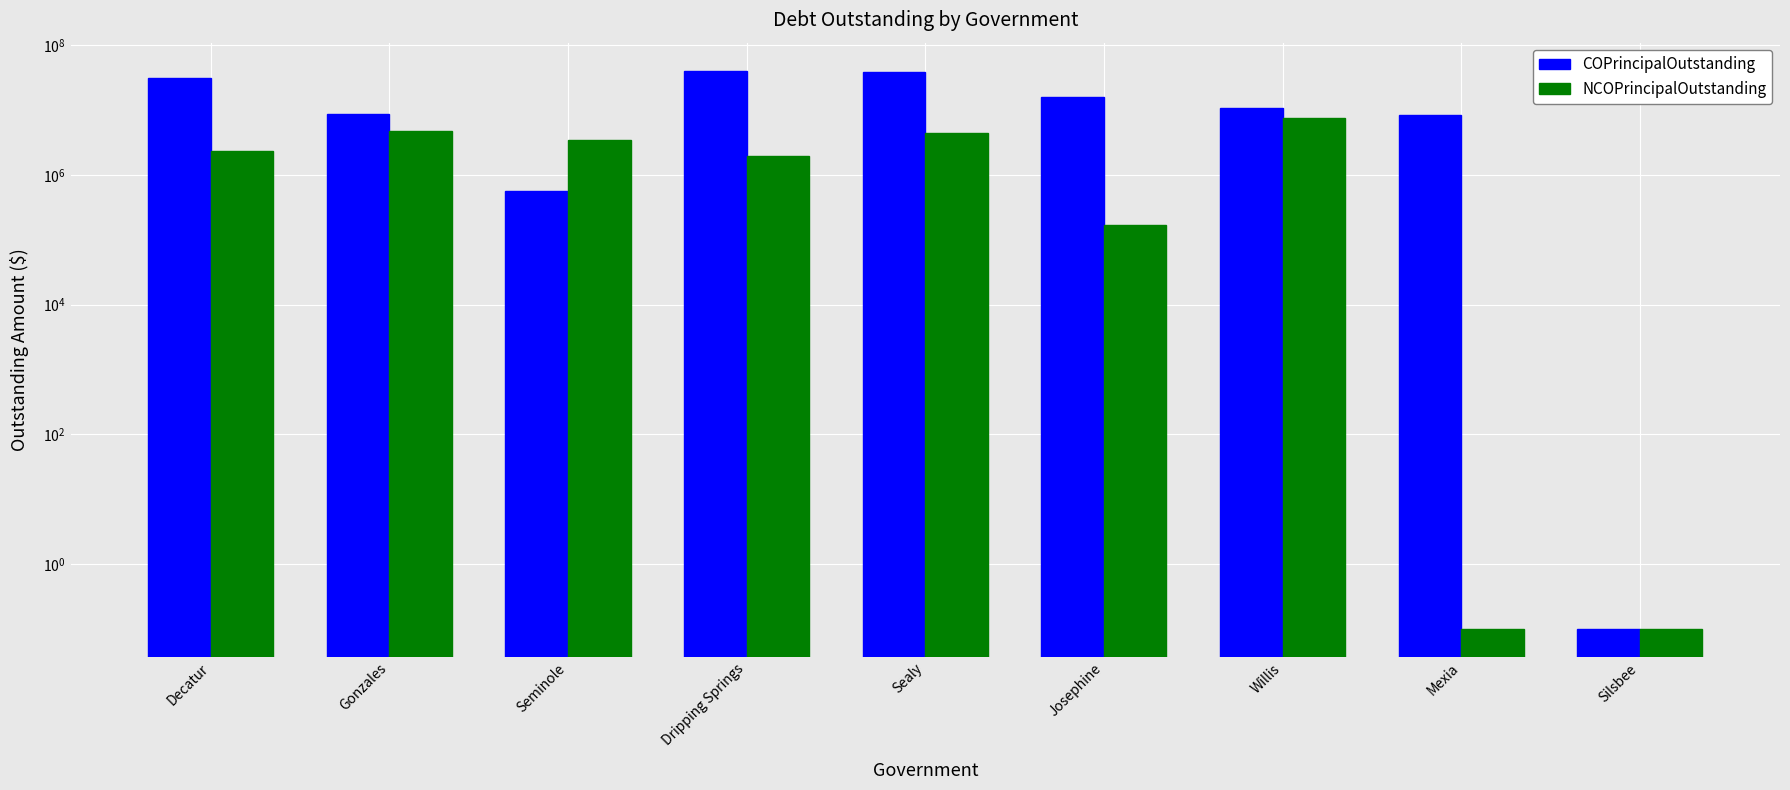

Which label corresponds to the smallest value in the chart?

Silsbee